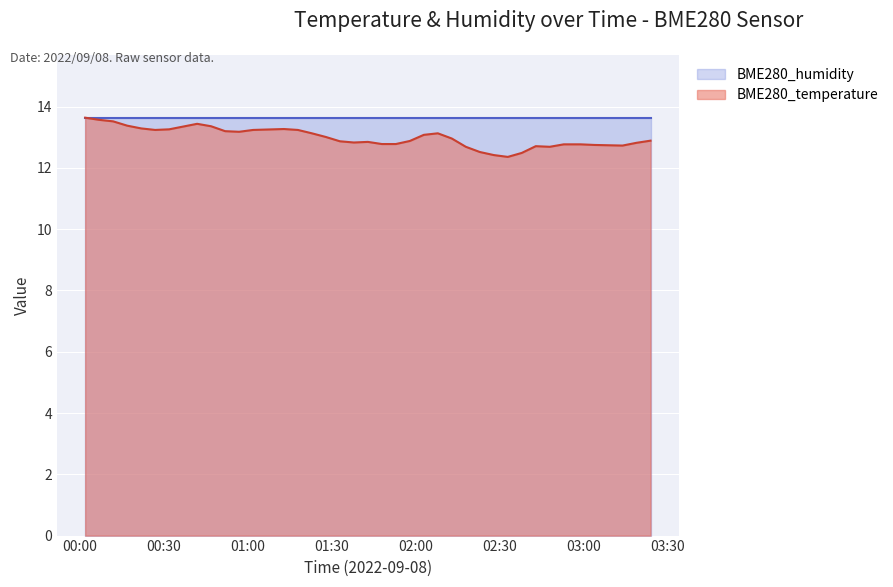

Does the chart display data point markers on the line(s)?

No